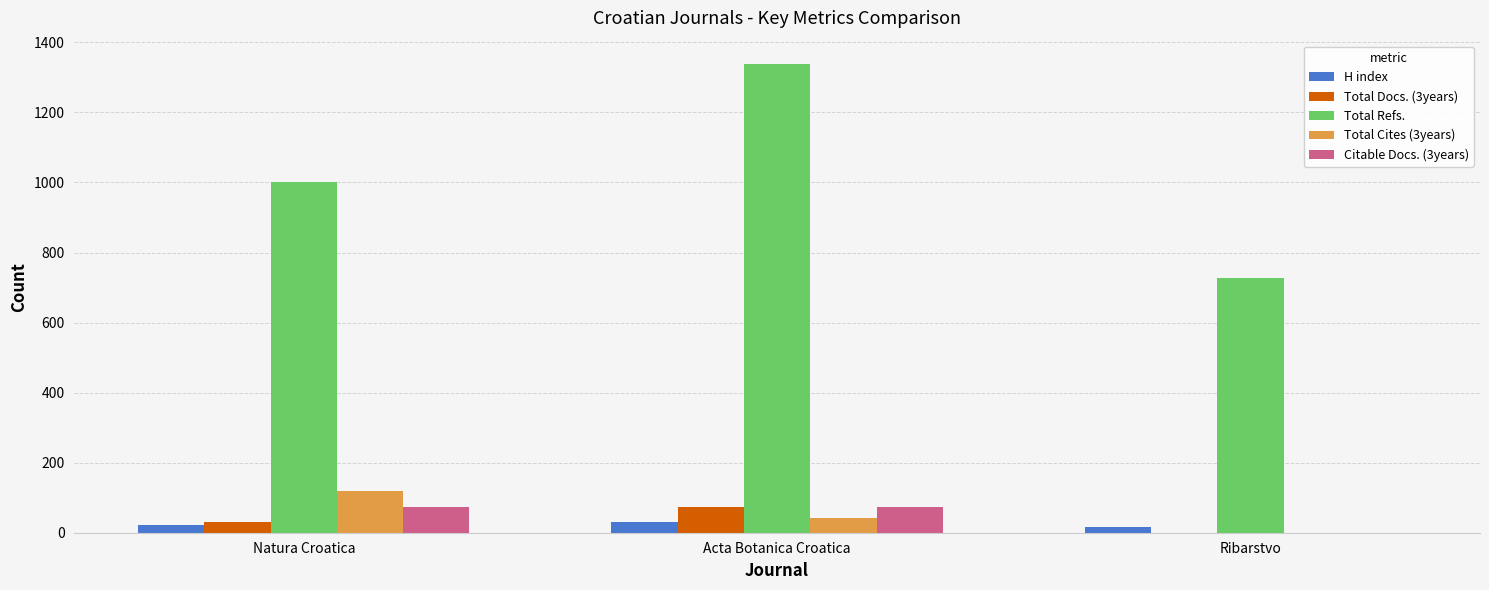

What is the sum of the Citable Docs. (3years) values at Natura Croatica and Acta Botanica Croatica?

147